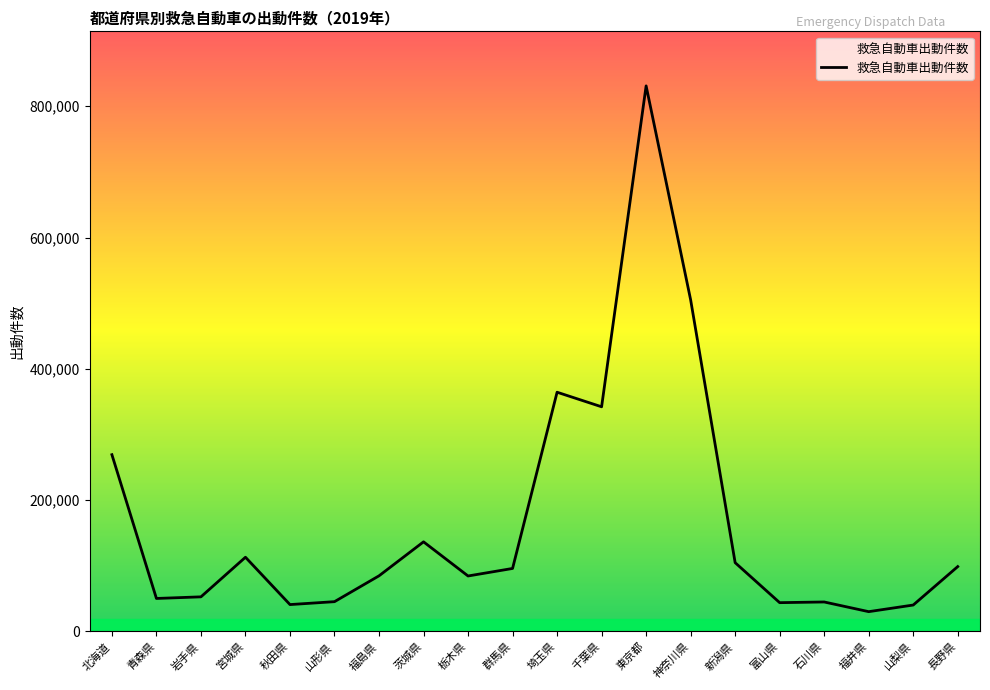

What is the approximate value at 茨城県, to the nearest 100?

136500